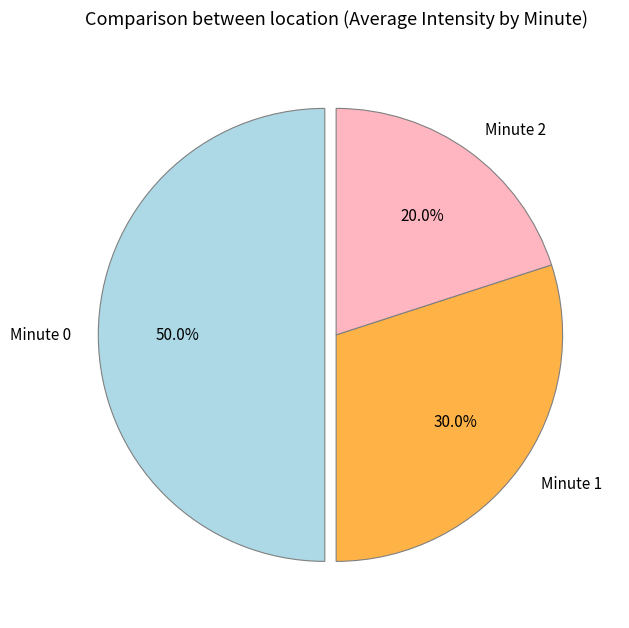

What portion of the pie excludes Minute 2?

80.0%